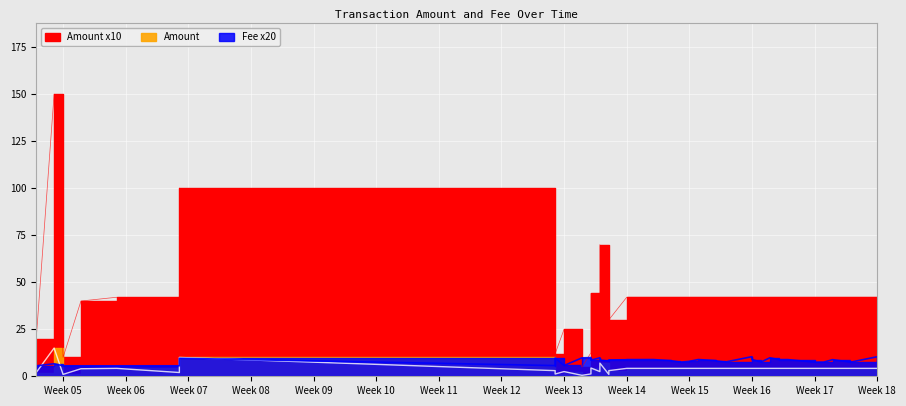

After their last crossing, which series has the higher values: Amount or Fee?

Amount